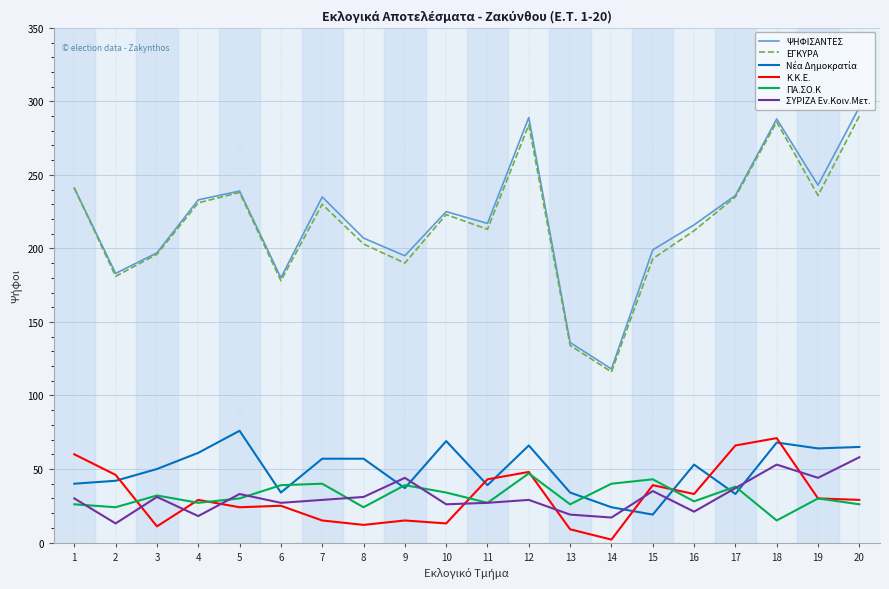

True or false: ΨΗΦΙΣΑΝΤΕΣ and ΣΥΡΙΖΑ Εν.Κοιν.Μετ. intersect in this chart.

False